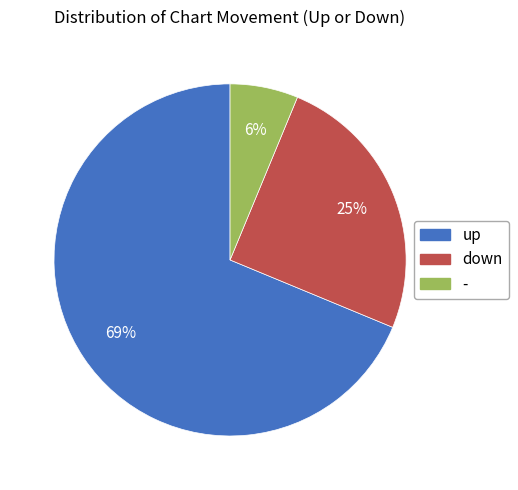

What percentage is the up slice, to the nearest percent?

69%